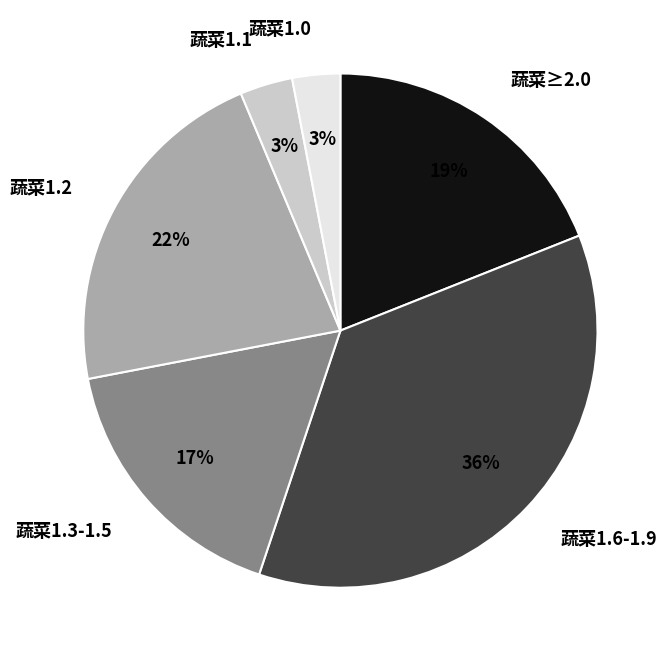

Do 蔬菜1.3-1.5 and 蔬菜1.6-1.9 together represent more than half of the pie?

Yes